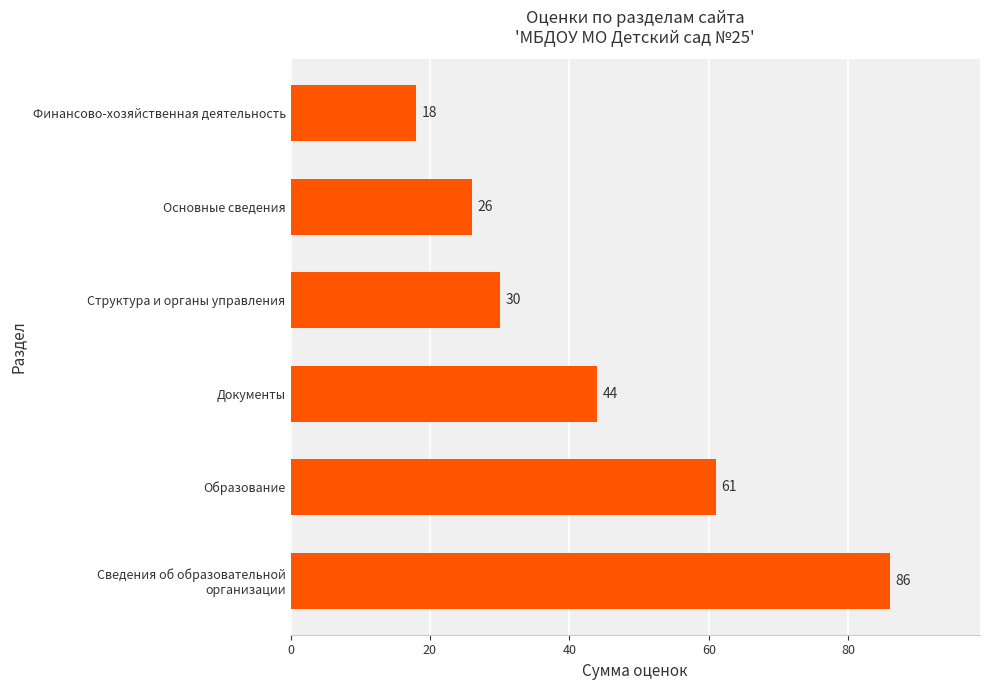

Is it true that the value at Документы is 23?

False